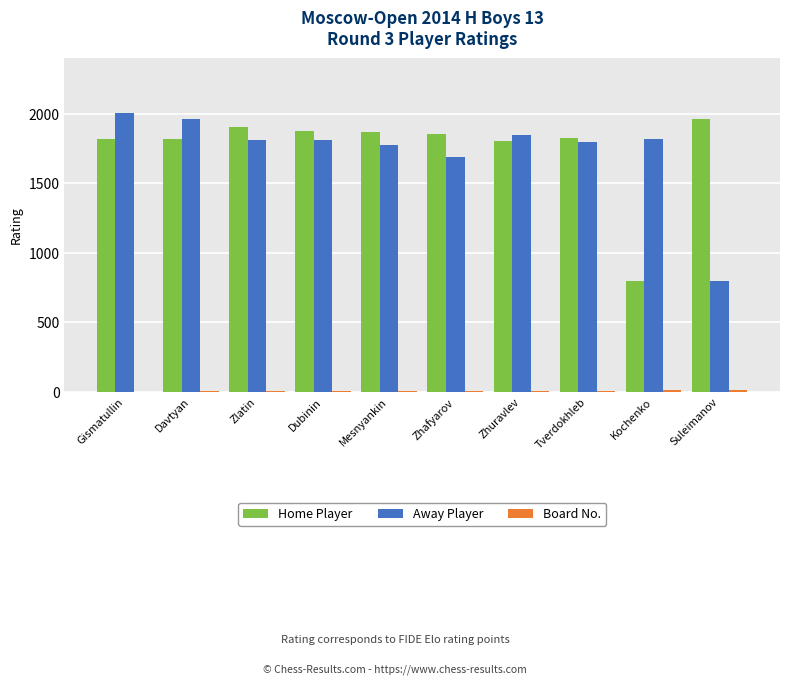

The value of Away Player at Dubinin is 1810. True or false?

True